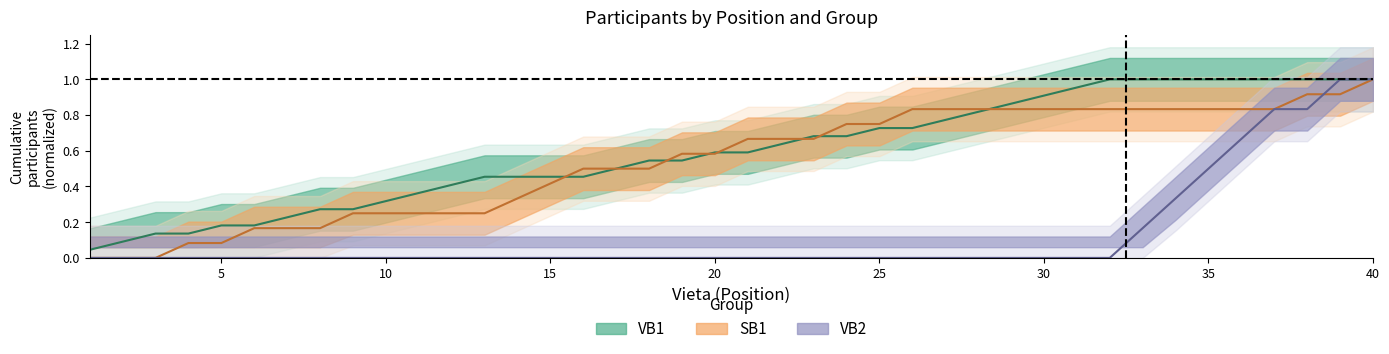

At how many categories does at least one series exceed 0?

40